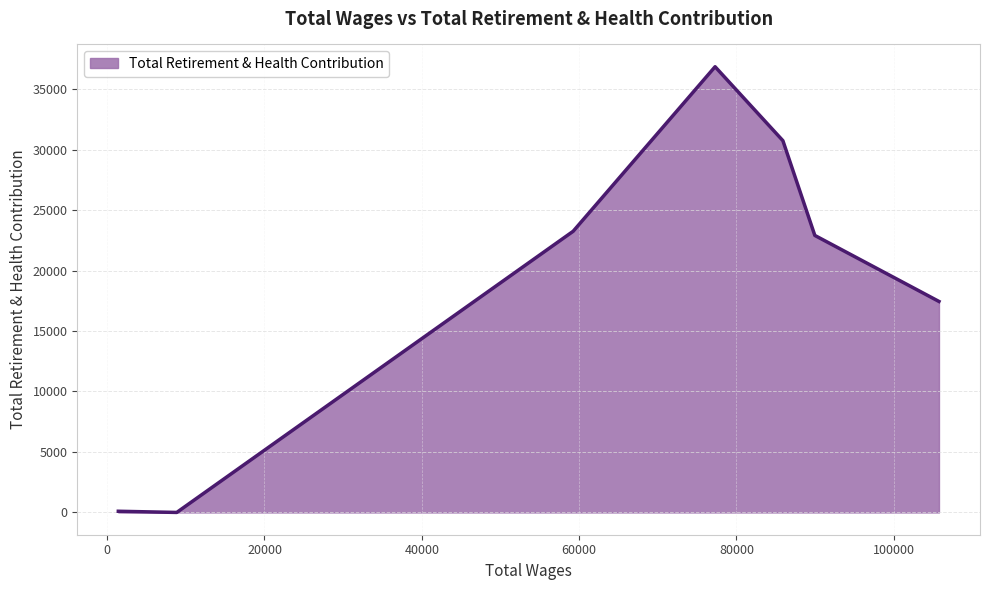

How many lines are shown in the chart?

1